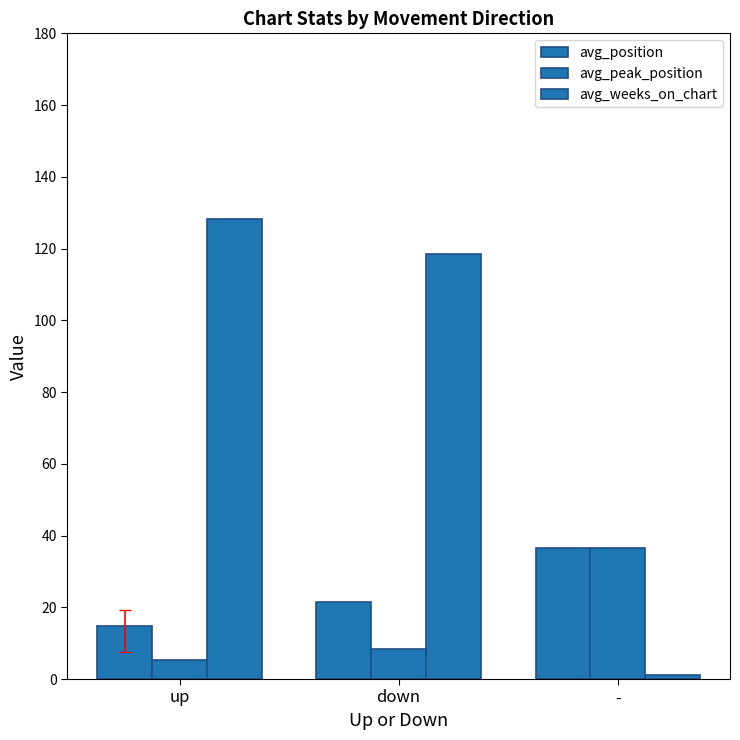

What is the sum of all avg_position values?

72.8